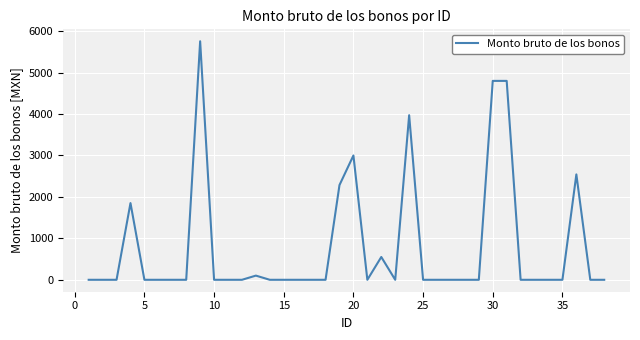

Reading left to right, what are all the values shown in this chart?

0.0	0.0	0.0	1851.7	0.0	0.0	0.0	0.0	5756.4	0.0	0.0	0.0	101.0	0.0	0.0	0.0	0.0	0.0	2286.0	3000.0	0.0	550.4	0.0	3972.2	0.0	0.0	0.0	0.0	0.0	4800.0	4800.0	0.0	0.0	0.0	0.0	2543.2	0.0	0.0